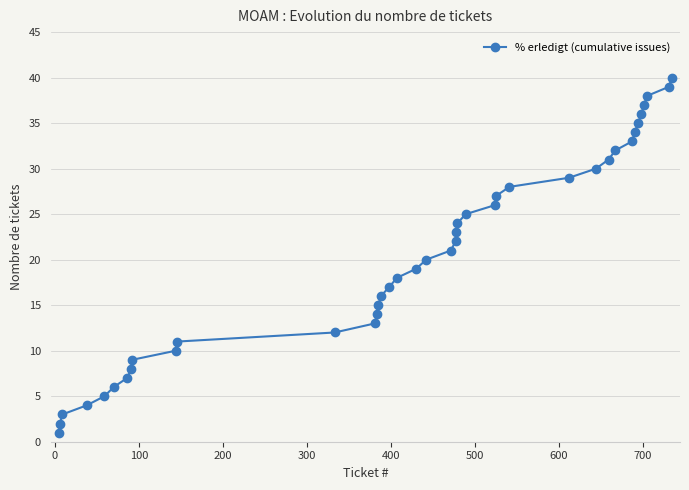

What is the value of the 38th point from the left?

38